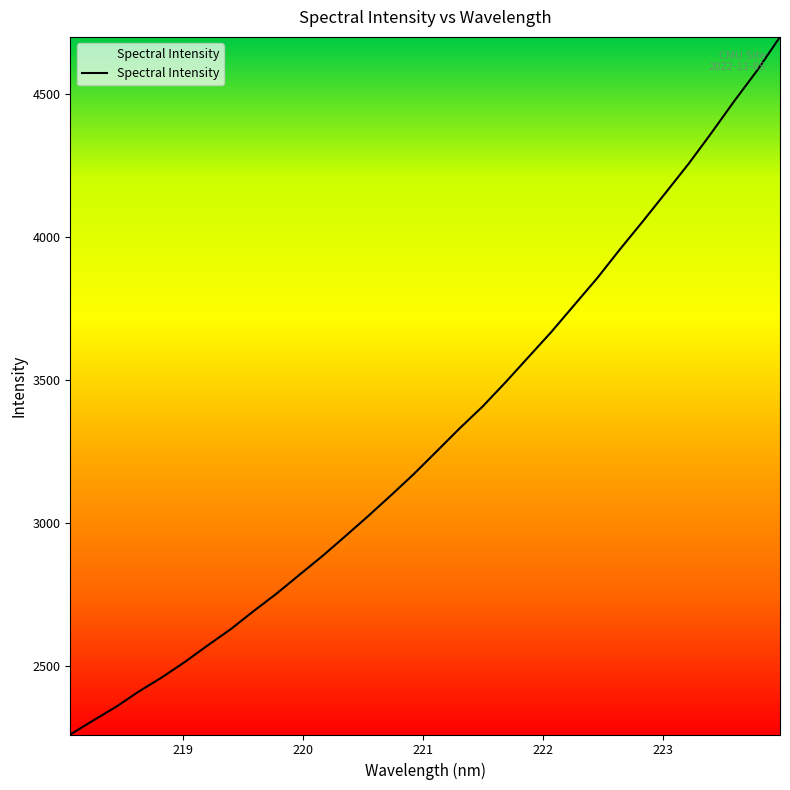

What is the smallest value displayed?

2261.4